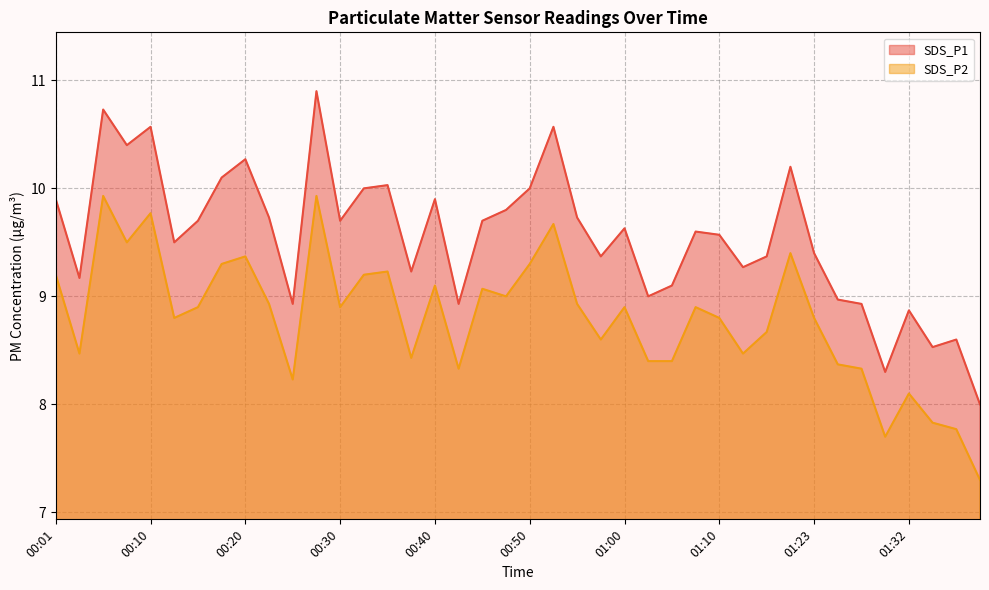

What is the label of the 25th point from the left?

01:00